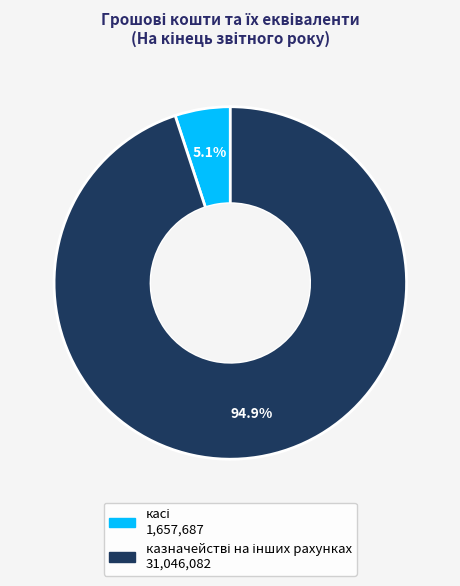

Does any single category account for the majority?

Yes